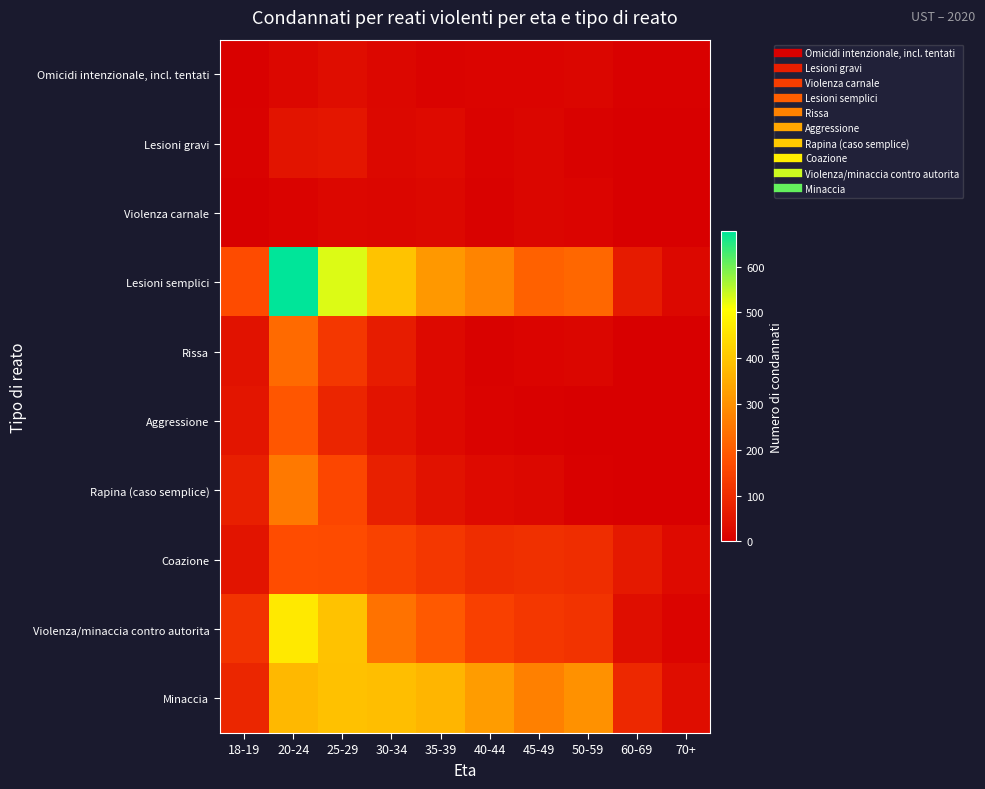

Which has a higher value, 60-69 or 18-19?

18-19